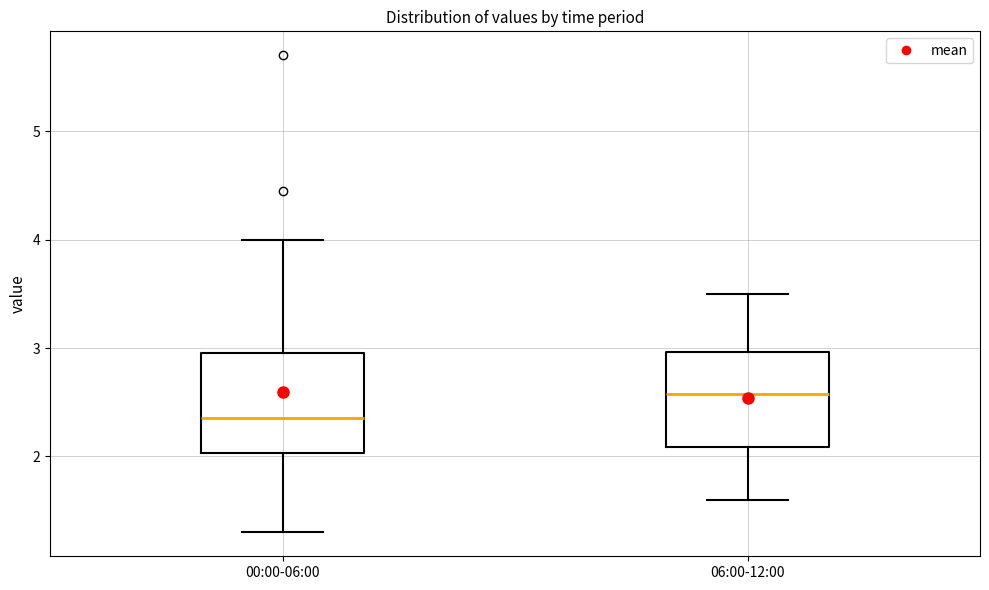

Where is the upper edge of the box for 06:00-12:00 on the y-axis? The values are not printed on the chart, so give them approximately, as read against the axis.

3.0